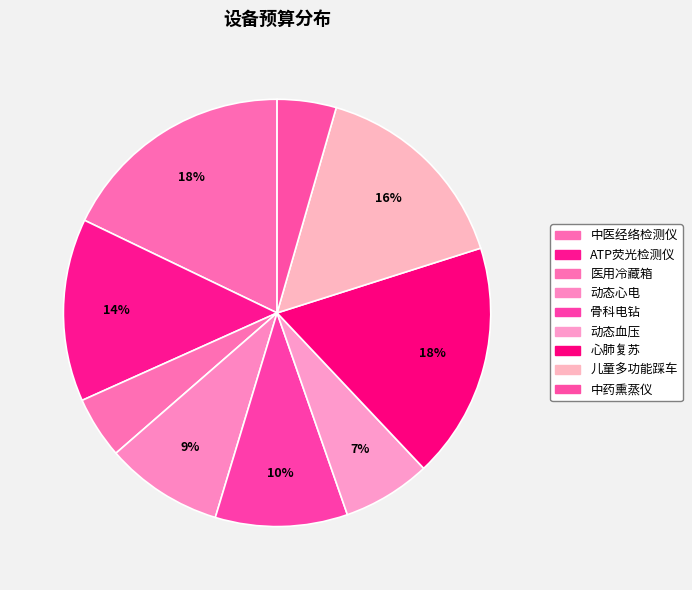

What percentage is the 心肺复苏 slice, to the nearest percent?

18%